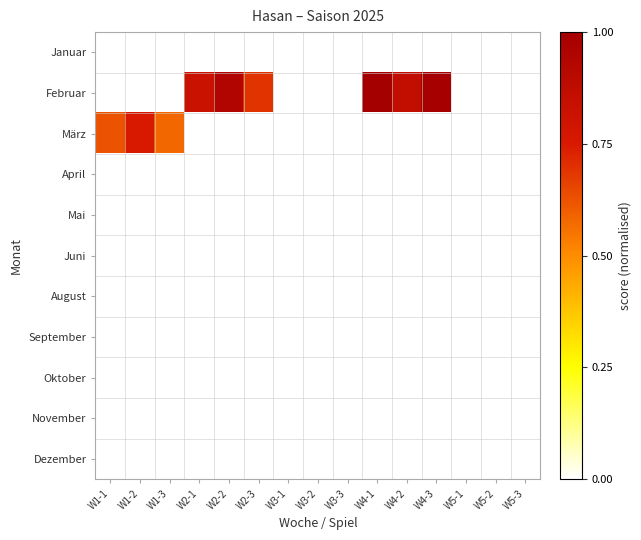

Which series changed the most between W2-3 and W4-1?

Februar